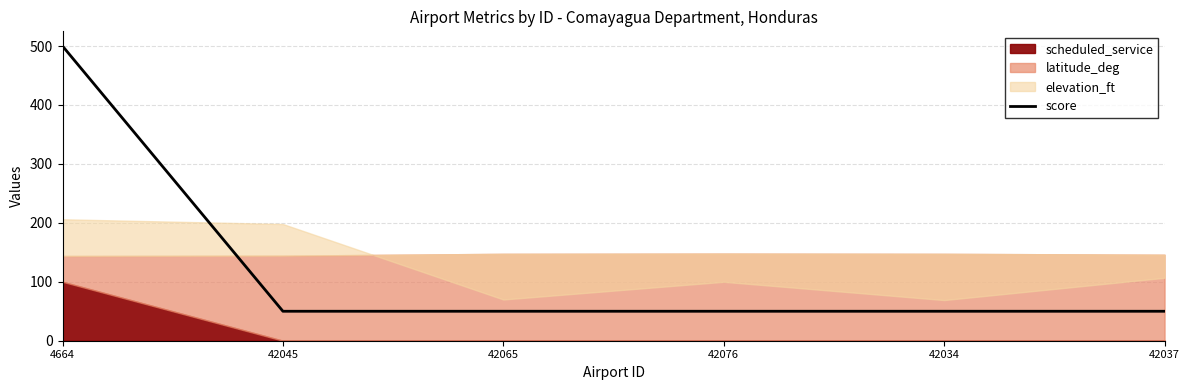

What is the change in value from 4664 to 42037?

-450